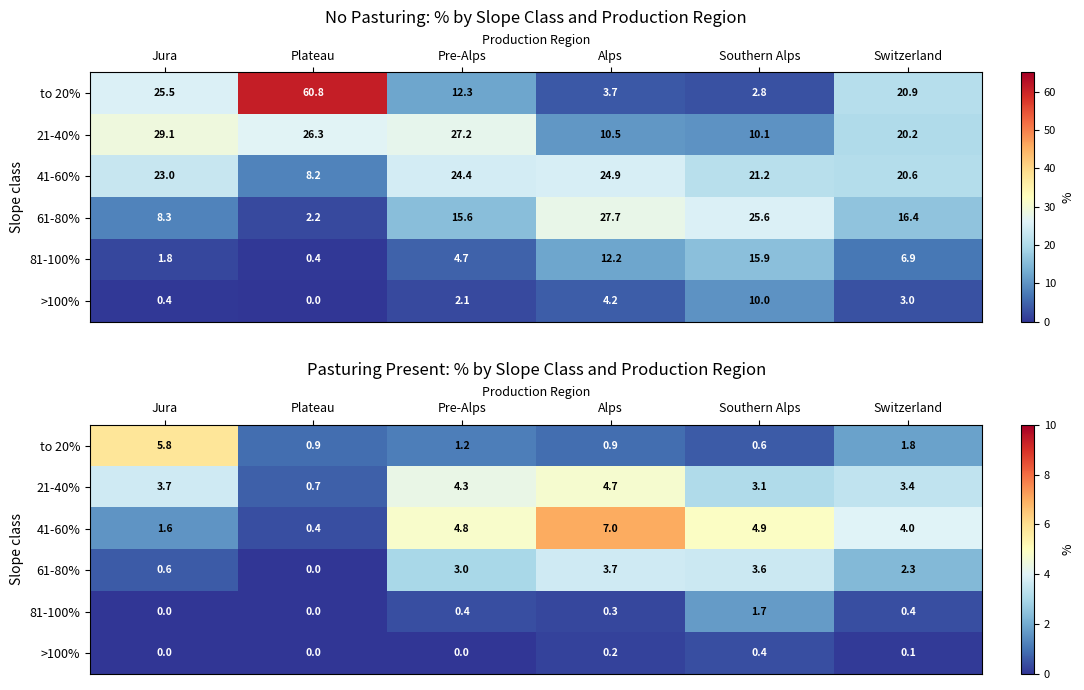

Read the >100% value at Switzerland.

0.1